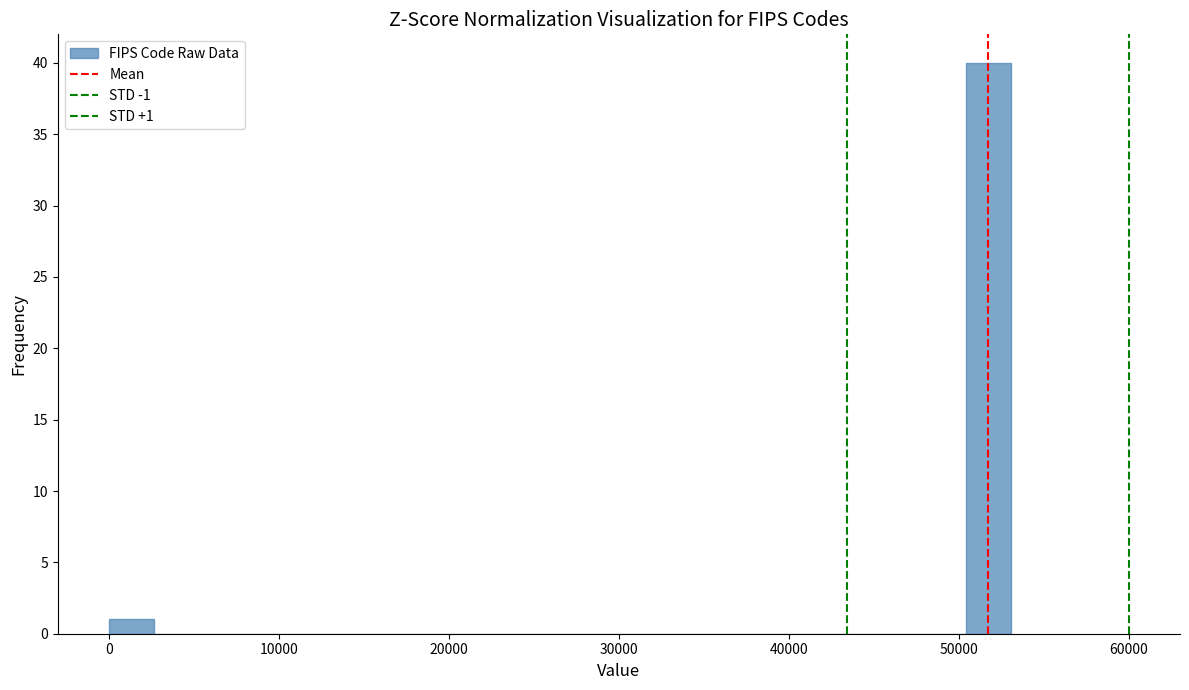

Read against the x-axis, roughly where is the centre of the tallest bar?

52000